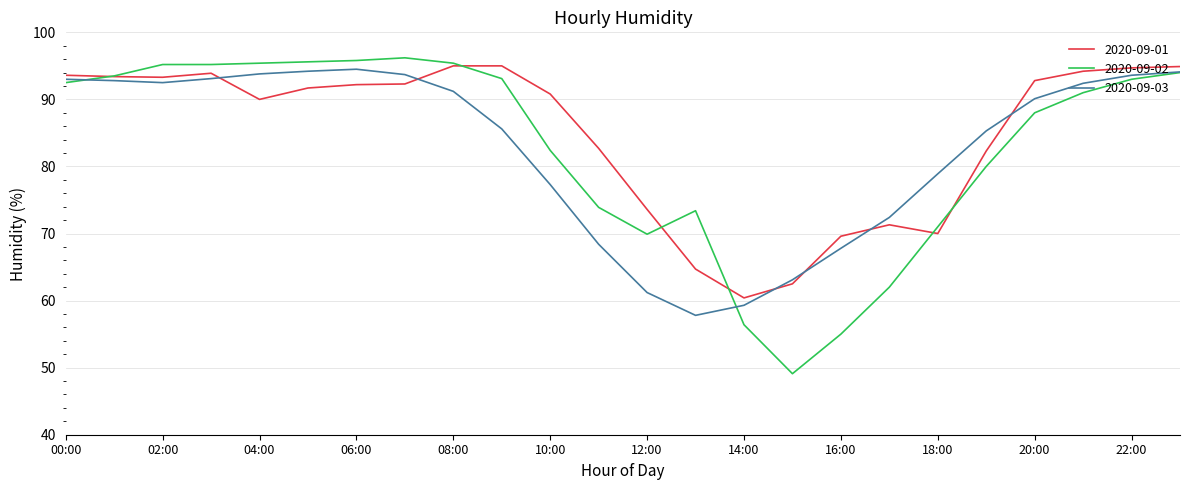

Does the chart display data point markers on the line(s)?

No